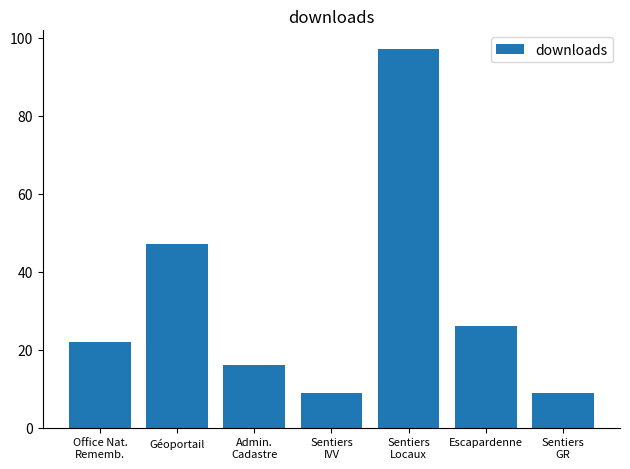

What is the approximate value at Géoportail, to the nearest 10?

50